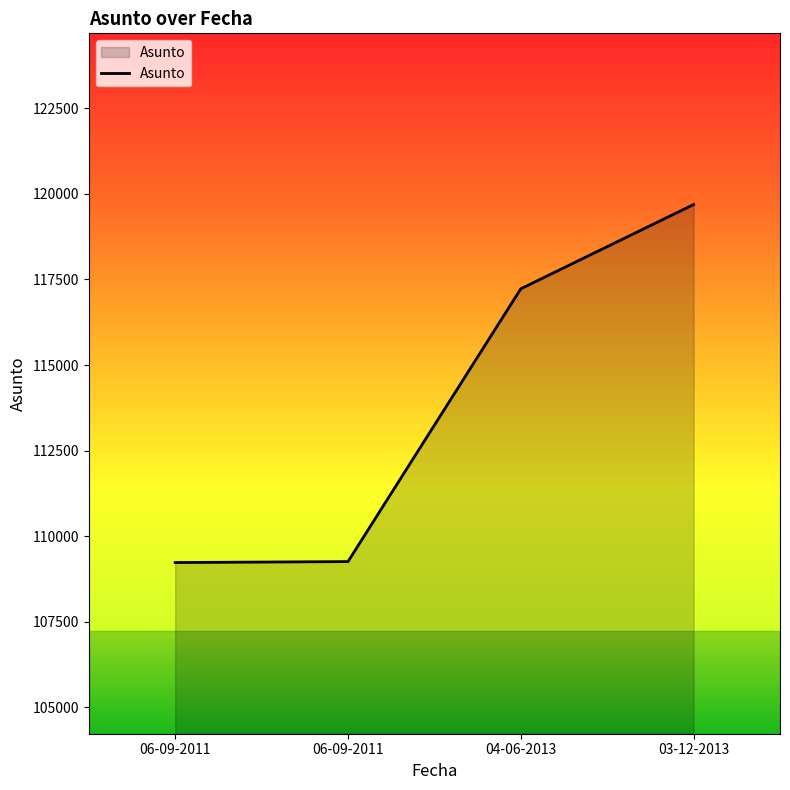

Is this an area chart (filled region under the line)?

Yes